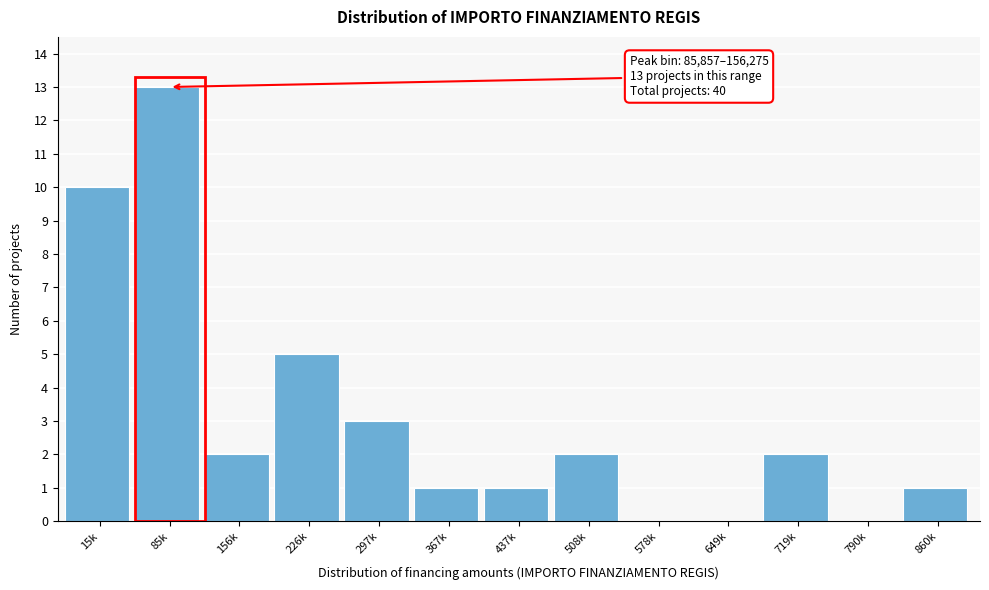

Reading right to left, list all the values displayed in this chart.

860k=1	790k=0	719k=2	649k=0	578k=0	508k=2	437k=1	367k=1	297k=3	226k=5	156k=2	85k=13	15k=10